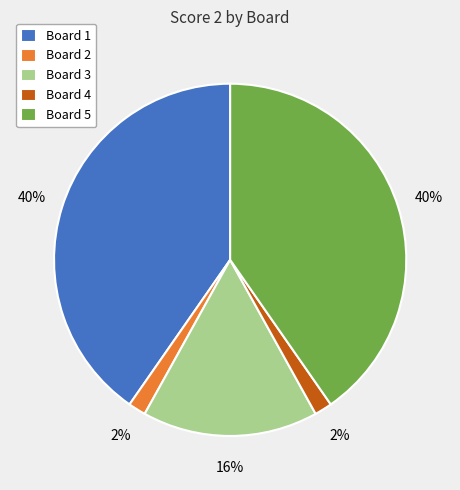

The Board 1 slice represents 34% of the pie. True or false?

False